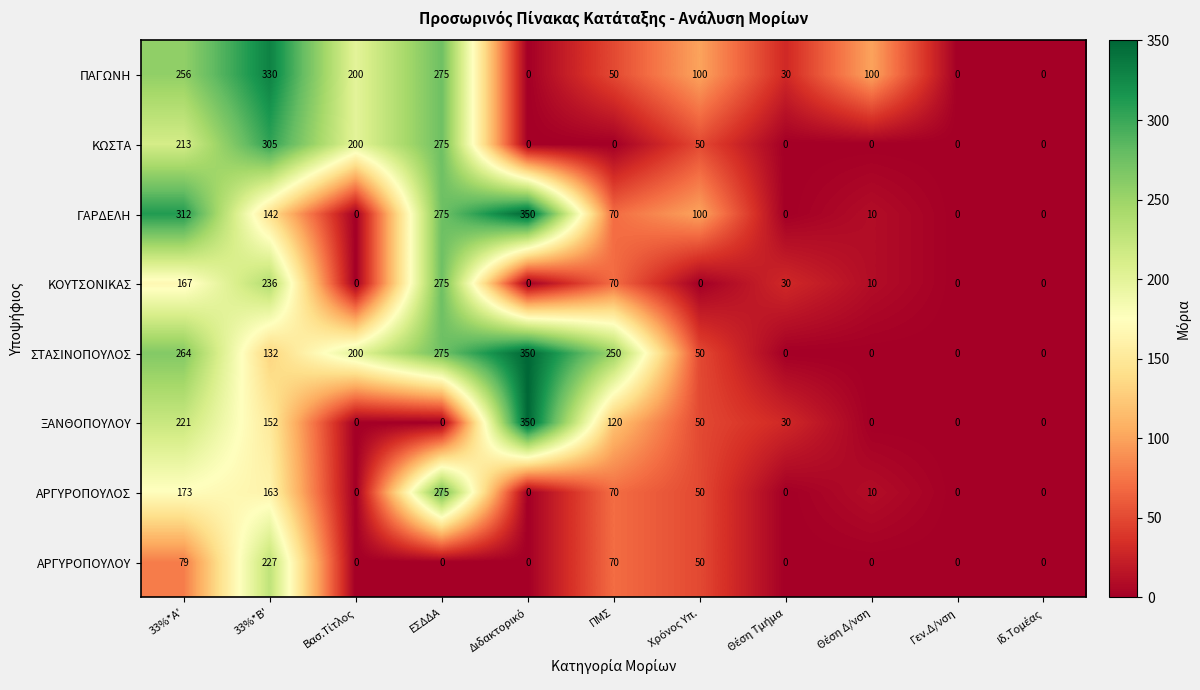

What is the average value of the ΚΩΣΤΑ series?

95